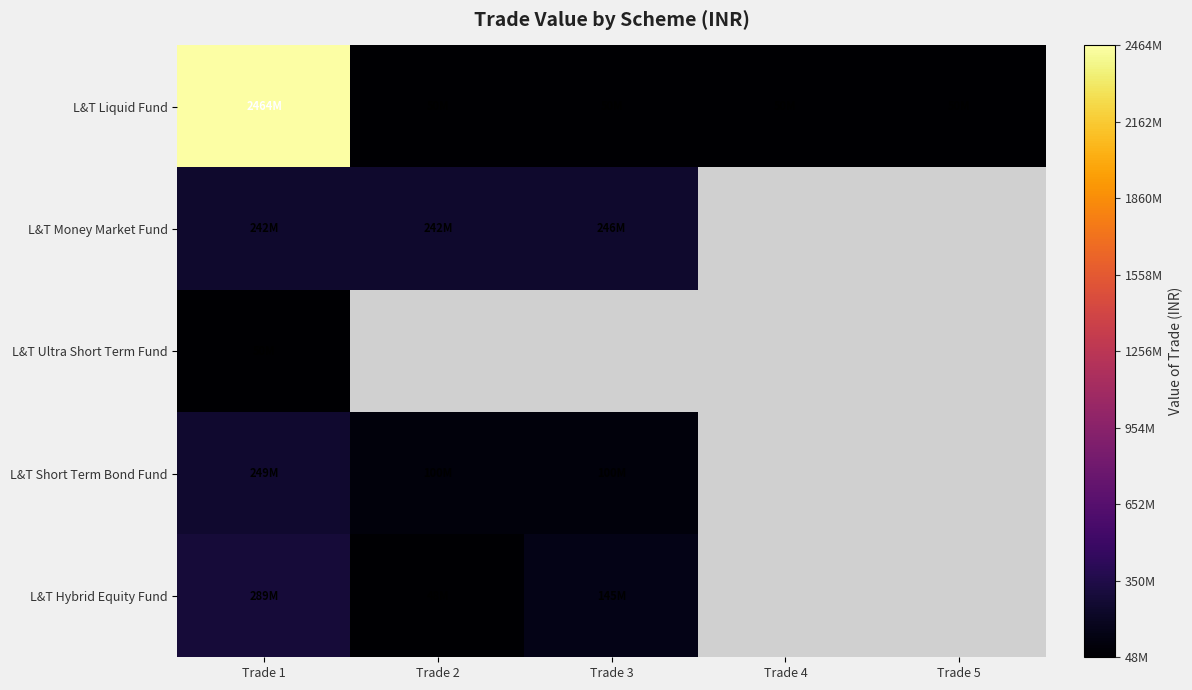

Read the L&T Short Term Bond Fund value at Trade 2.

99611400.0